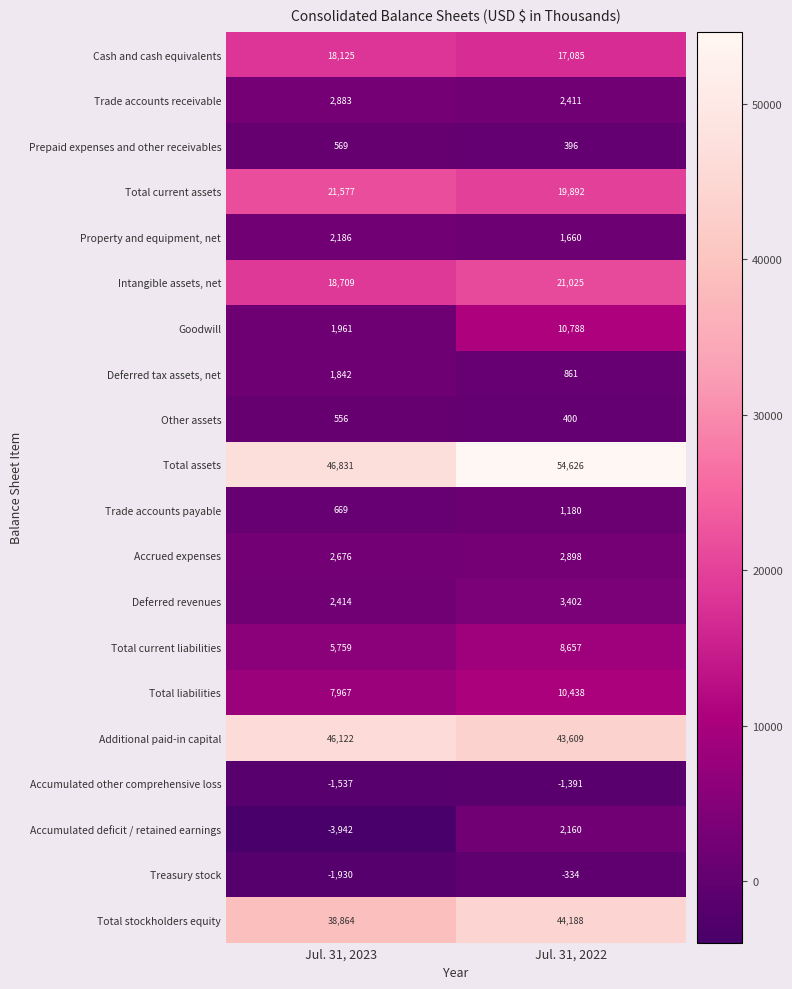

Which series changed the most between Jul. 31, 2023 and Jul. 31, 2022?

Goodwill